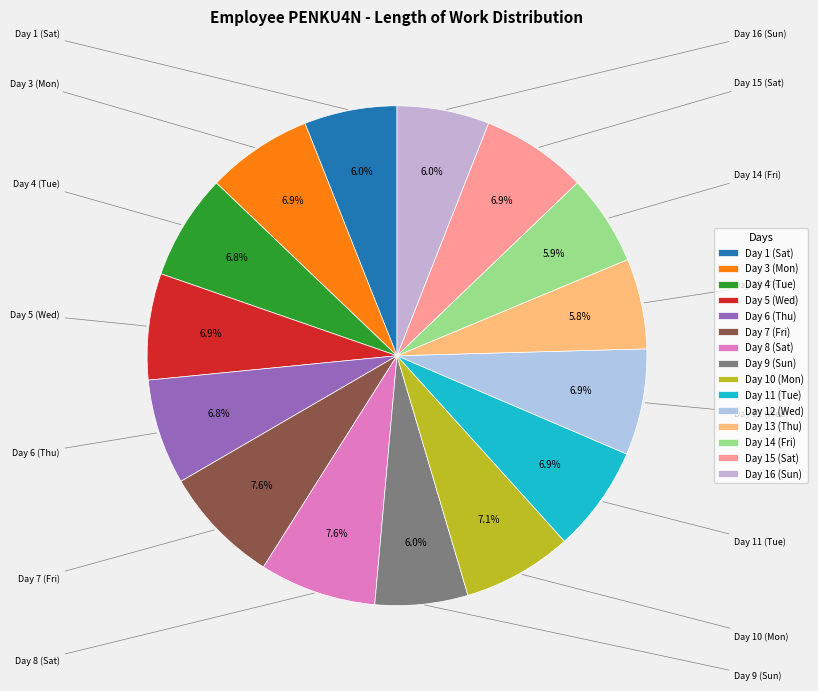

Is it true that Day 14 (Fri) is 1% of the pie?

False